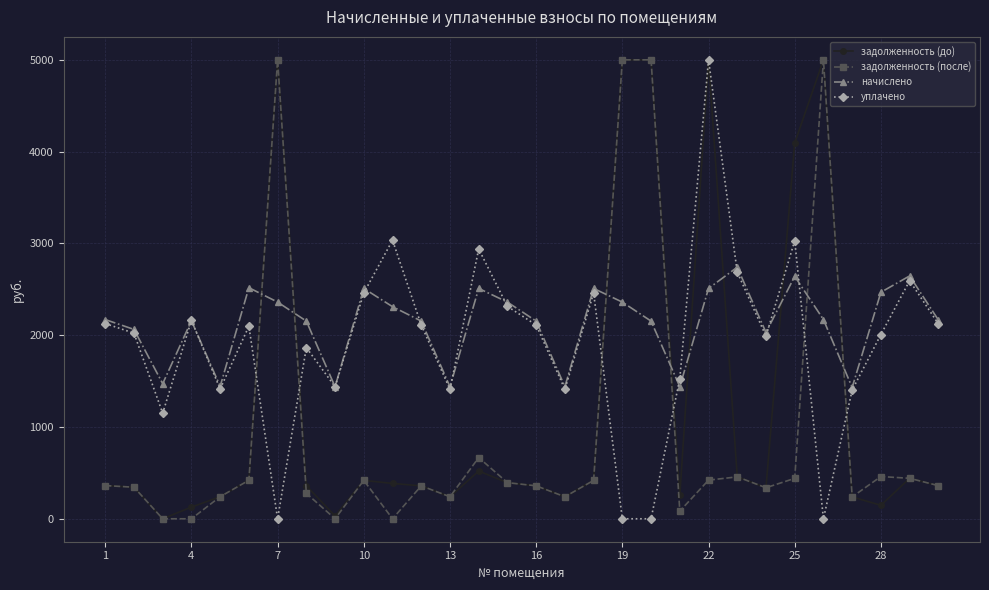

Which series ends up on top after the final intersection of задолженность (после) and уплачено?

уплачено